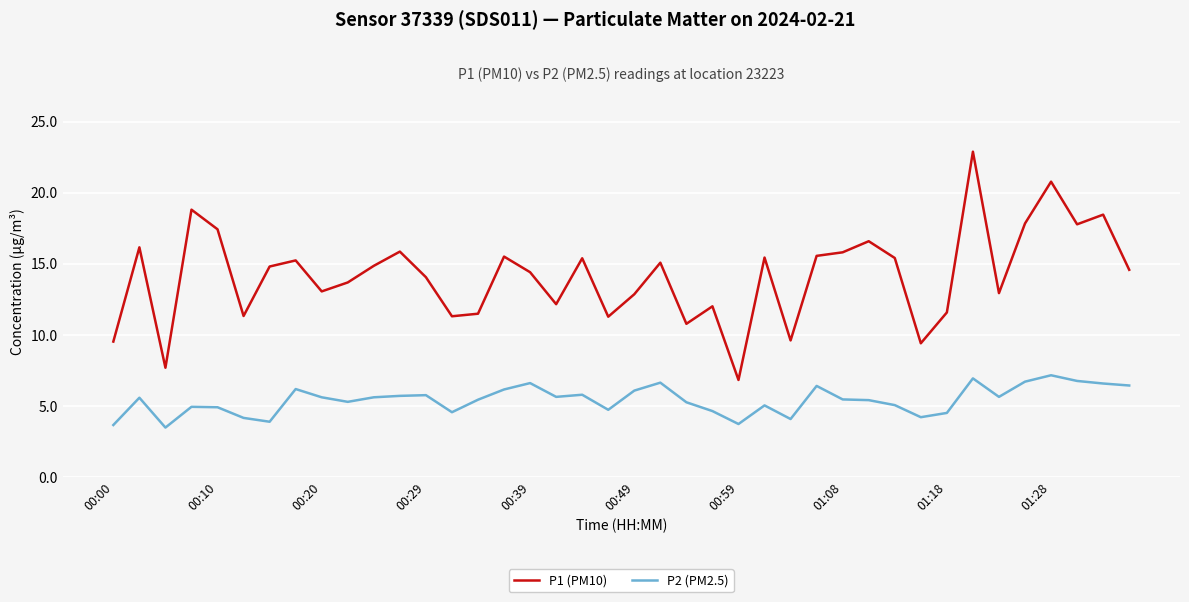

Which series has the largest total across all categories?

P1 (PM10)